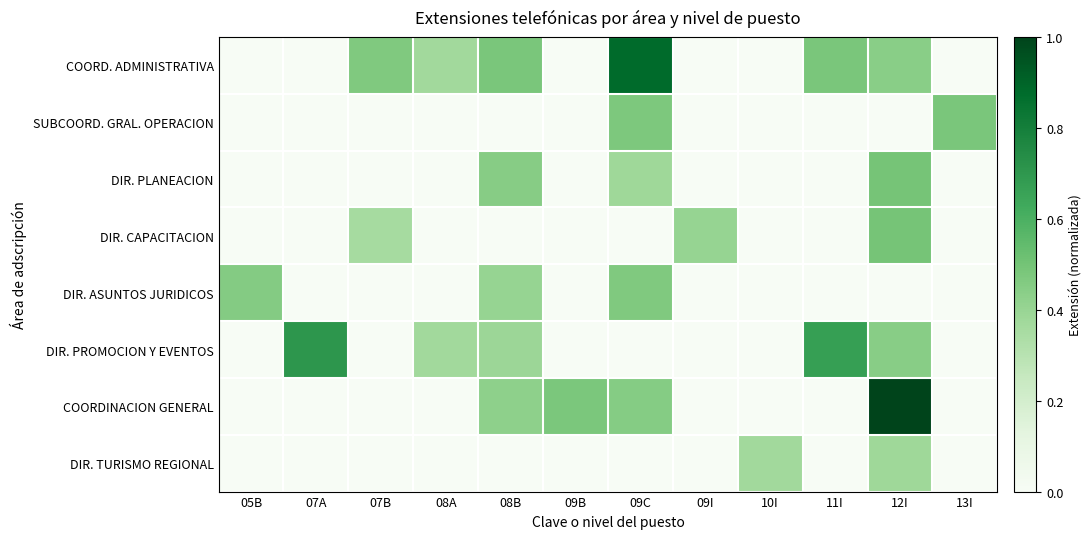

Reading left to right, list all the values displayed in this chart.

COORD. ADMINISTRATIVA: 05B=0.0	07A=0.0	07B=0.5	08A=0.4	08B=0.5	09B=0.0	09C=0.9	09I=0.0	10I=0.0	11I=0.5	12I=0.4	13I=0.0
SUBCOORD. GRAL. OPERACION: 05B=0.0	07A=0.0	07B=0.0	08A=0.0	08B=0.0	09B=0.0	09C=0.5	09I=0.0	10I=0.0	11I=0.0	12I=0.0	13I=0.5
DIR. PLANEACION: 05B=0.0	07A=0.0	07B=0.0	08A=0.0	08B=0.4	09B=0.0	09C=0.4	09I=0.0	10I=0.0	11I=0.0	12I=0.5	13I=0.0
DIR. CAPACITACION: 05B=0.0	07A=0.0	07B=0.4	08A=0.0	08B=0.0	09B=0.0	09C=0.0	09I=0.4	10I=0.0	11I=0.0	12I=0.5	13I=0.0
DIR. ASUNTOS JURIDICOS: 05B=0.5	07A=0.0	07B=0.0	08A=0.0	08B=0.4	09B=0.0	09C=0.5	09I=0.0	10I=0.0	11I=0.0	12I=0.0	13I=0.0
DIR. PROMOCION Y EVENTOS: 05B=0.0	07A=0.7	07B=0.0	08A=0.4	08B=0.4	09B=0.0	09C=0.0	09I=0.0	10I=0.0	11I=0.7	12I=0.4	13I=0.0
COORDINACION GENERAL: 05B=0.0	07A=0.0	07B=0.0	08A=0.0	08B=0.4	09B=0.5	09C=0.5	09I=0.0	10I=0.0	11I=0.0	12I=1.0	13I=0.0
DIR. TURISMO REGIONAL: 05B=0.0	07A=0.0	07B=0.0	08A=0.0	08B=0.0	09B=0.0	09C=0.0	09I=0.0	10I=0.4	11I=0.0	12I=0.4	13I=0.0